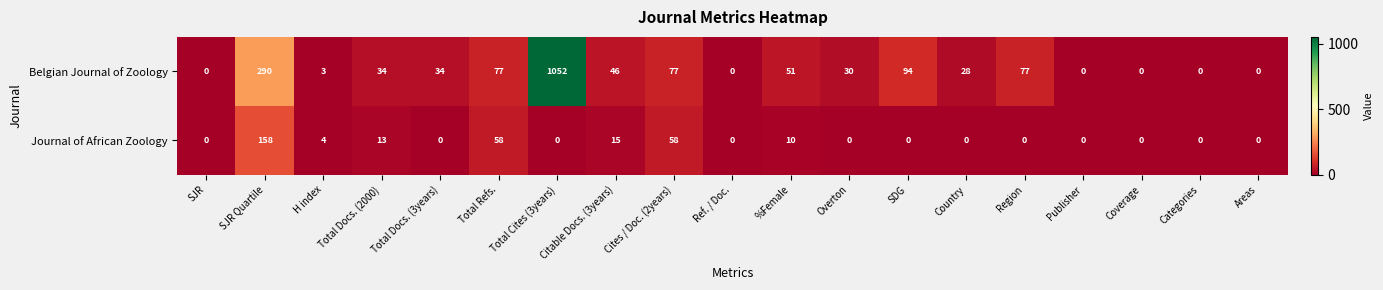

The value of Journal of African Zoology at Total Refs. is 80. True or false?

False